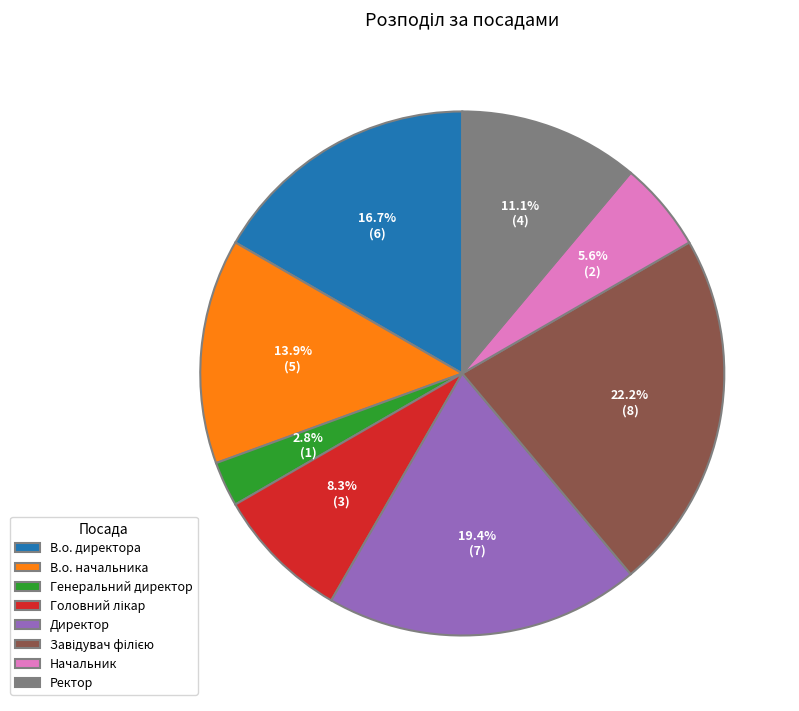

To the nearest percent, what is the difference between the largest and smallest slice percentages?

19%